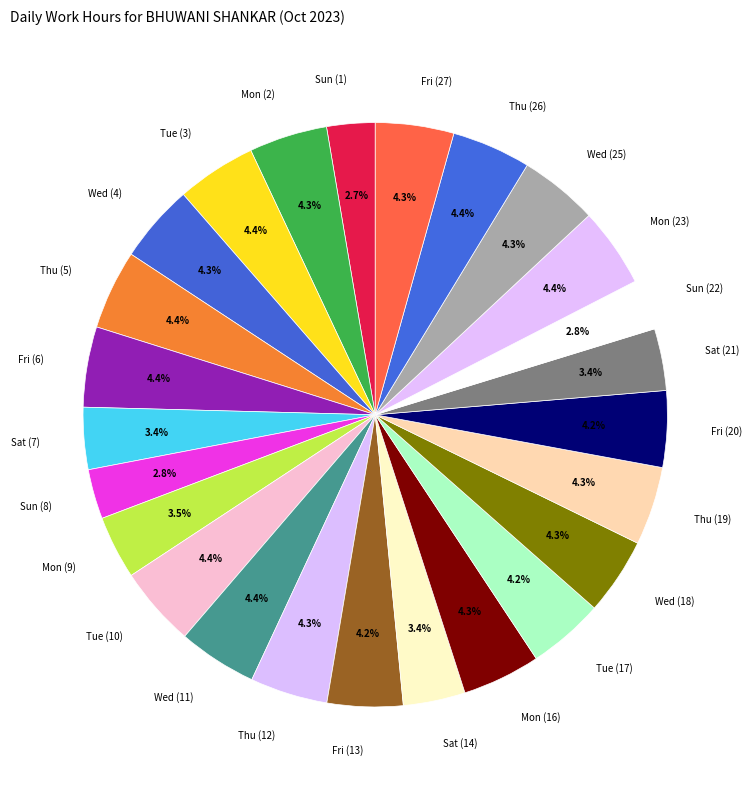

Is there a majority slice in this chart?

No